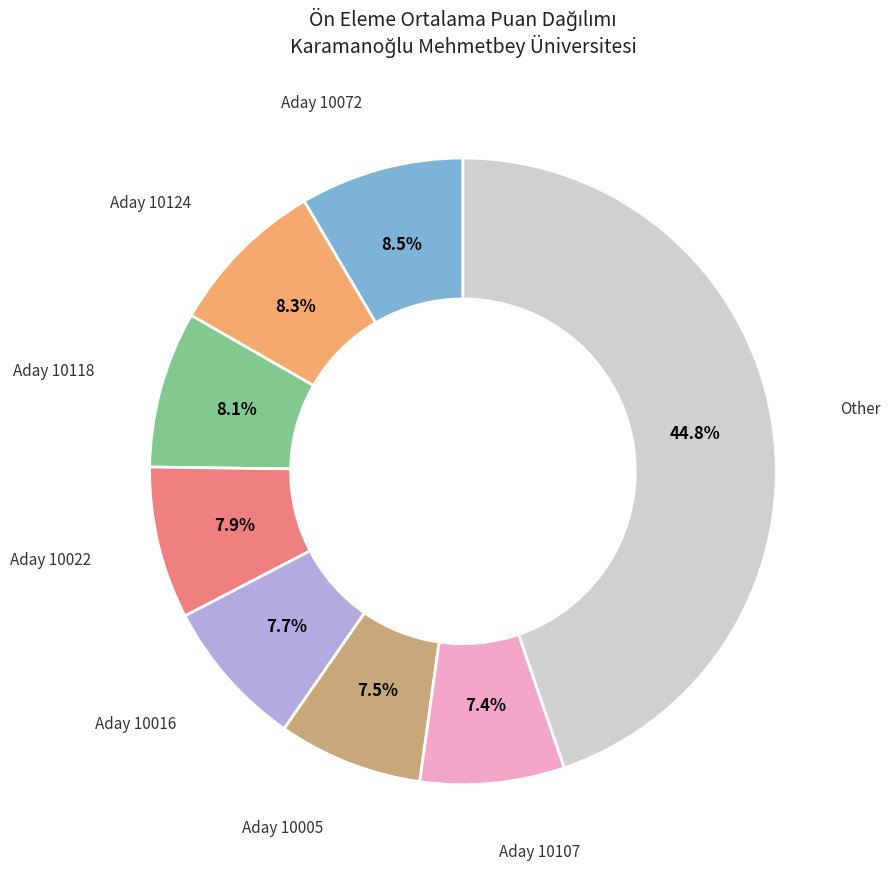

Does any single category account for the majority?

No